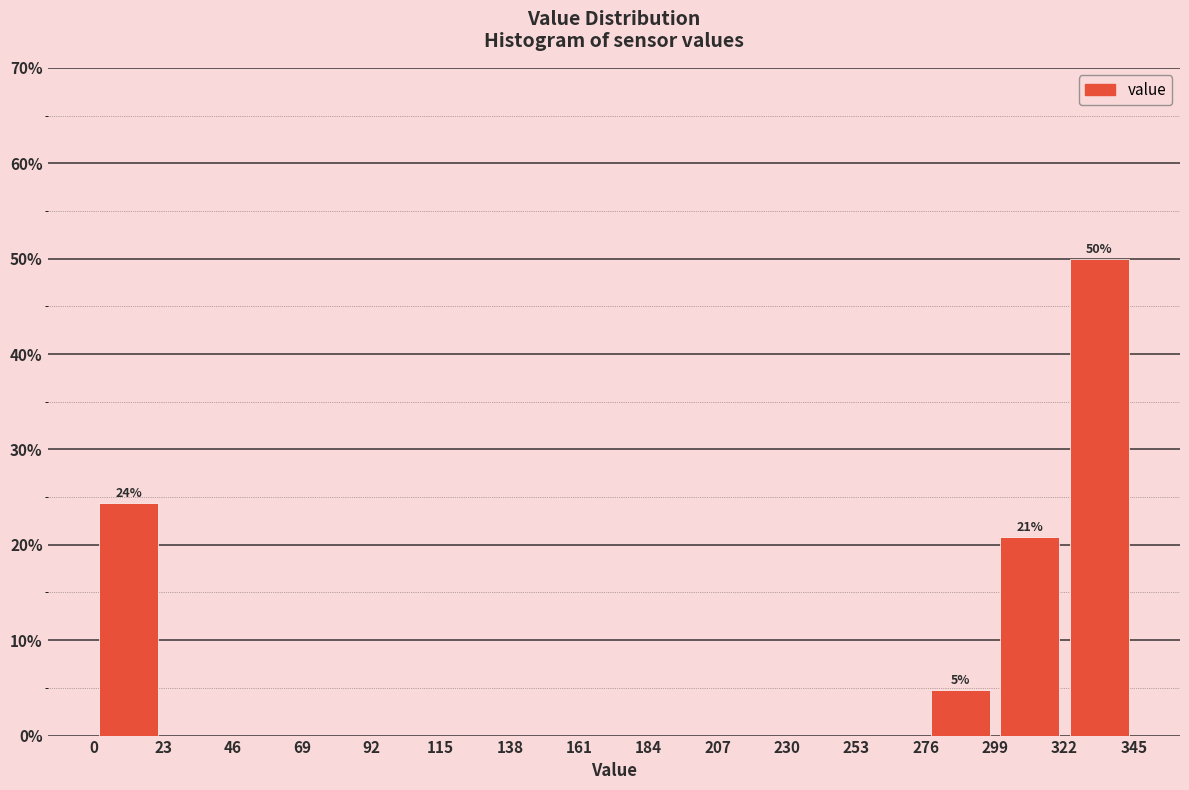

Which range on the x-axis has the tallest bar?

322 to 345